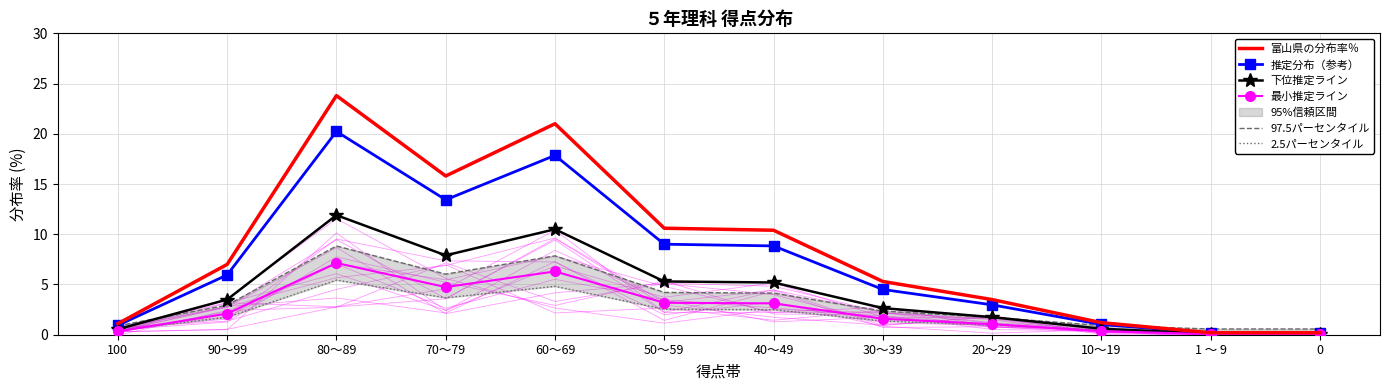

True or false: 97.5パーセンタイル has more than 0 interior local peaks.

True